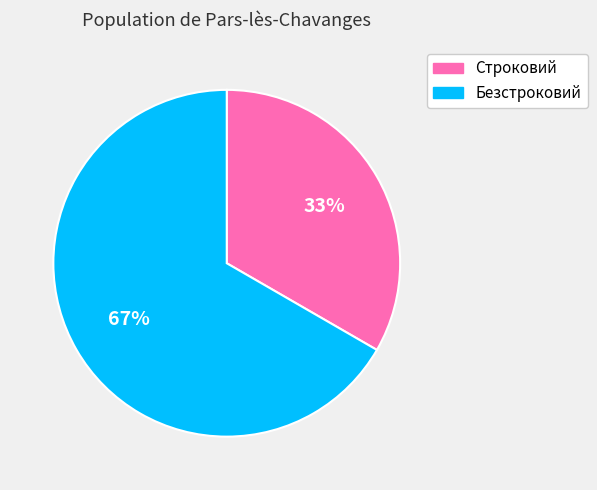

What is the ratio of the value at Строковий to the value at Безстроковий?

0.5